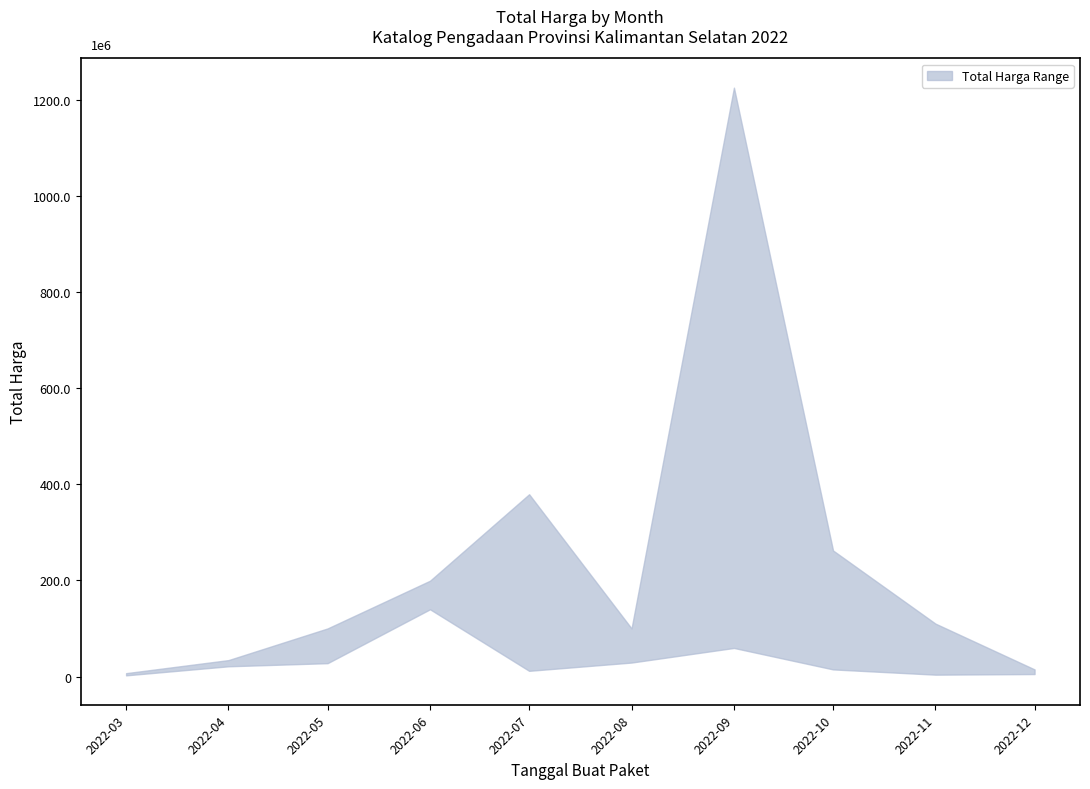

Reading right to left, transcribe all the data shown in this chart.

upper: 2022-12=14750000	2022-11=110000000	2022-10=262118150	2022-09=1224682000	2022-08=100000000	2022-07=379075000	2022-06=199200000	2022-05=100000000	2022-04=34132505	2022-03=6936000
lower: 2022-12=5093000	2022-11=3825000	2022-10=14750000	2022-09=59375000	2022-08=29000000	2022-07=11800000	2022-06=139800000	2022-05=27720000	2022-04=21231000	2022-03=2395750